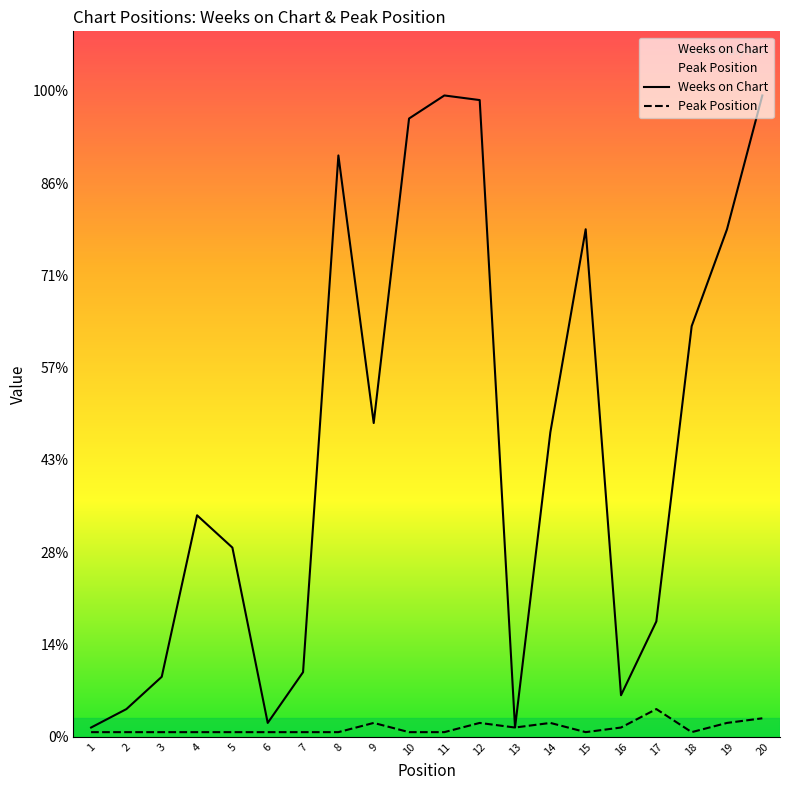

True or false: Weeks on Chart and Peak Position intersect in this chart.

False